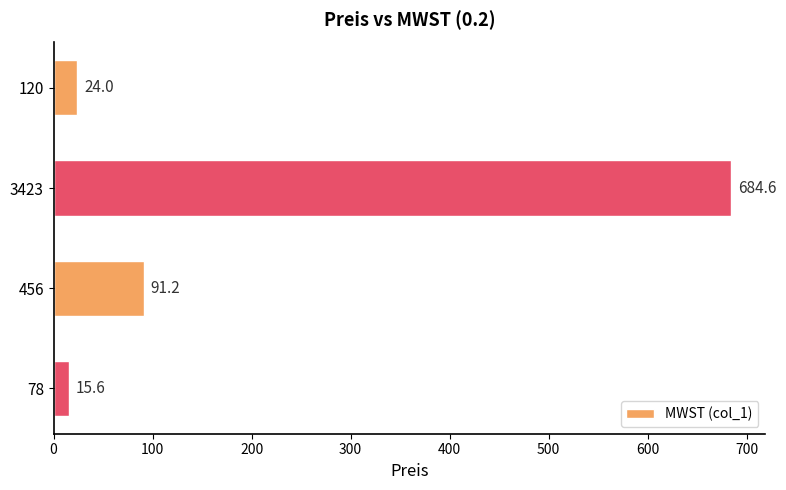

True or false: the data shows 146.1 at 456.

False